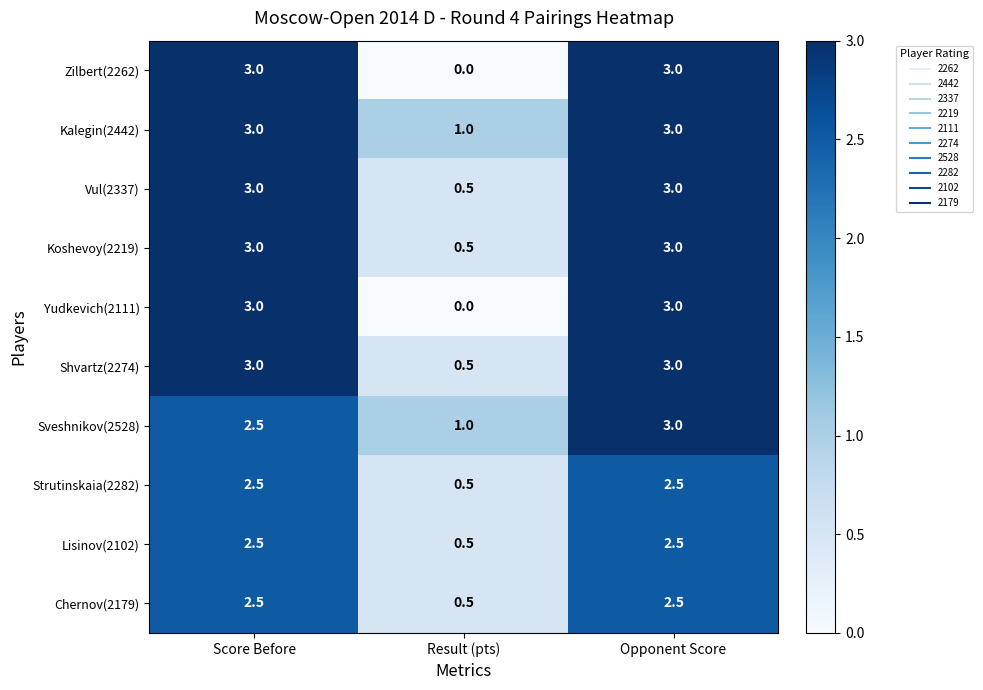

What is the total value across all series at Opponent Score?

28.5